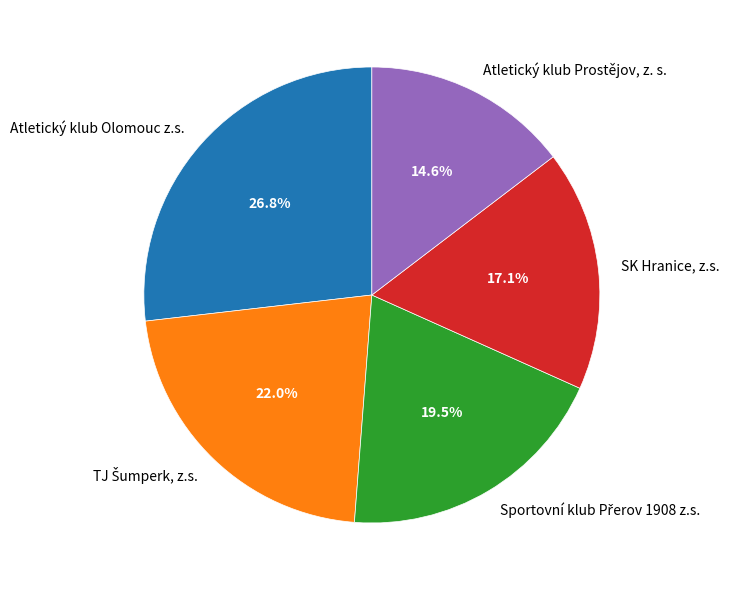

How many segments does this pie chart have?

5